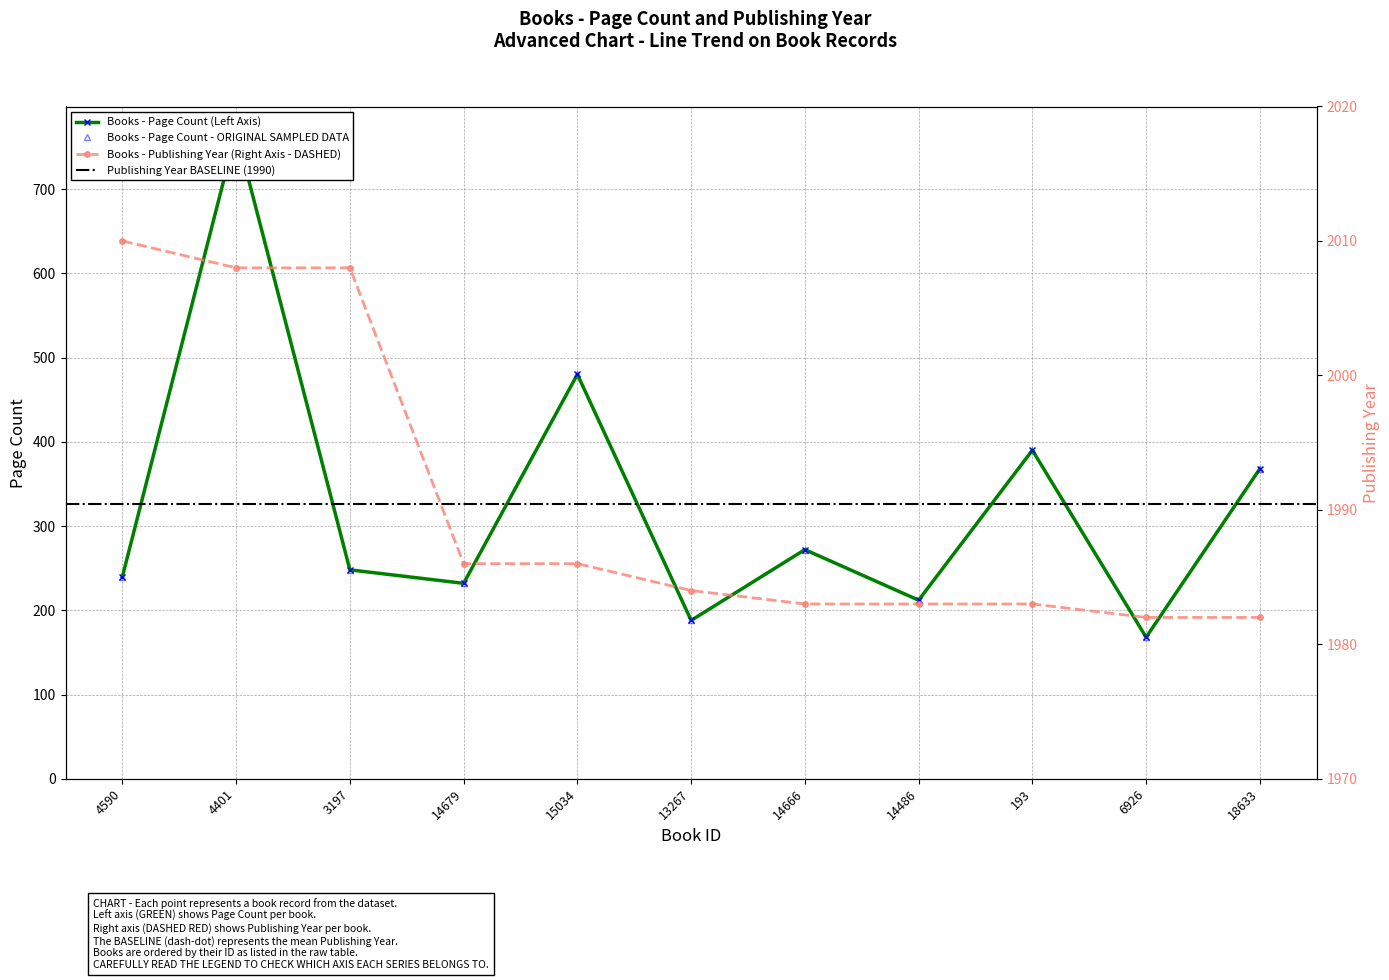

What is the approximate value of pageCount at 14666?

272